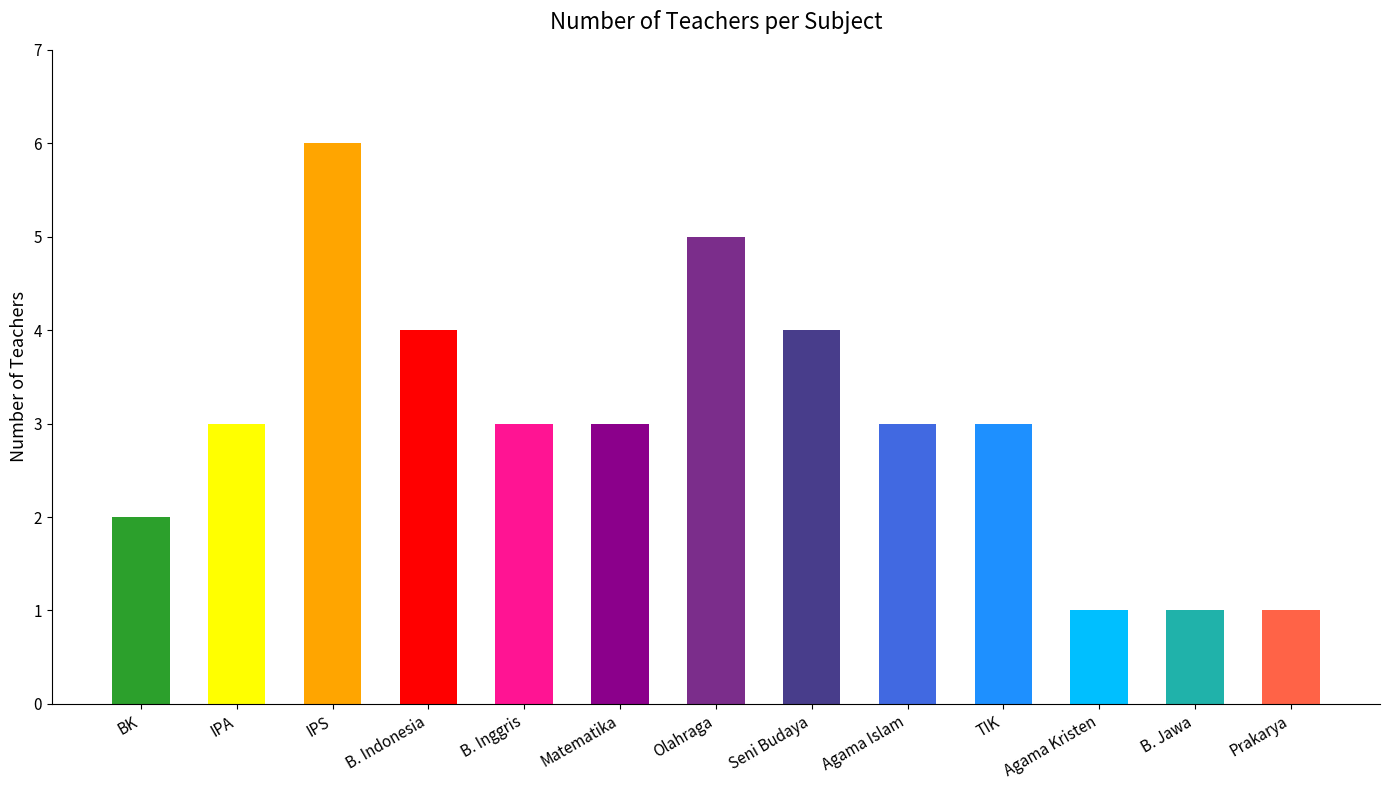

Approximately how many times larger is the value at Agama Kristen compared to Matematika?

0.3